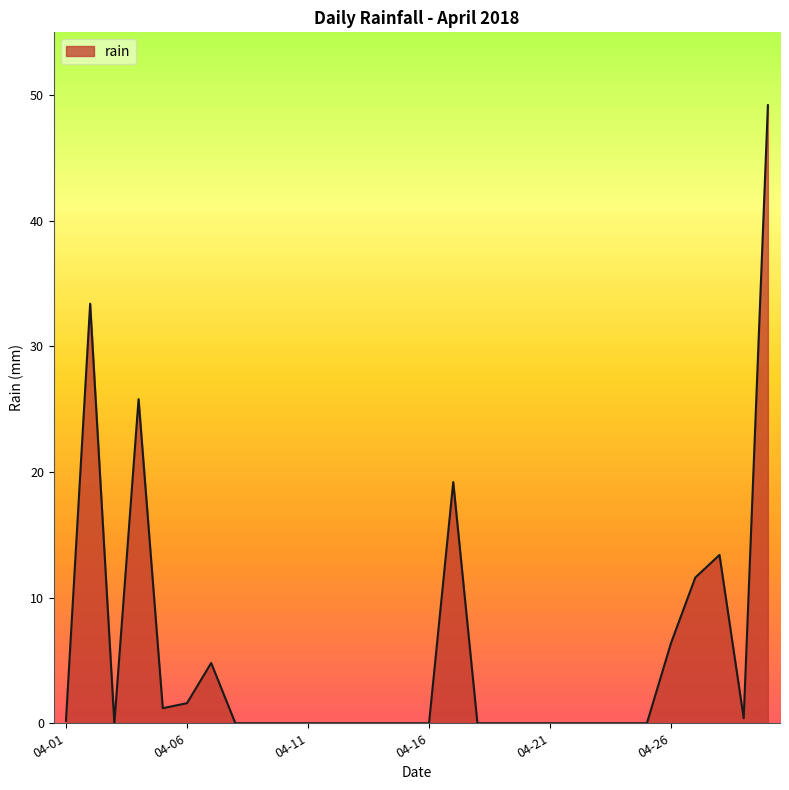

What is the maximum value shown in the chart?

49.2